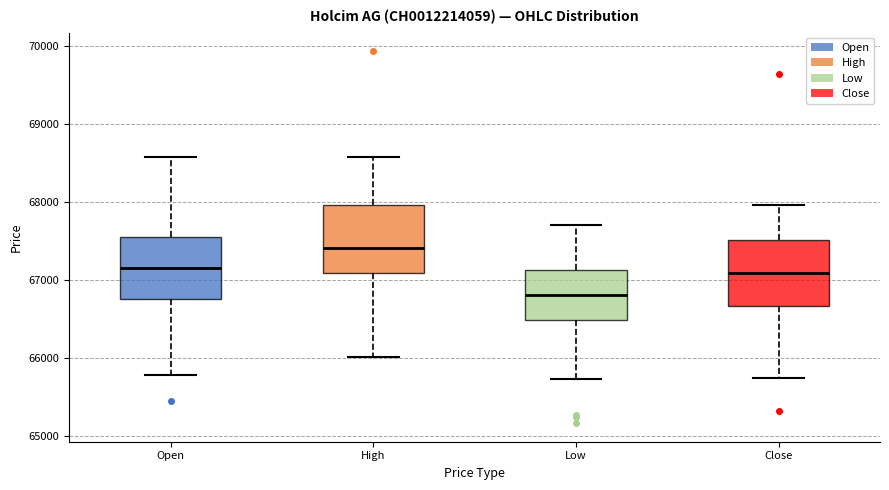

Which box has the lowest median line?

Low